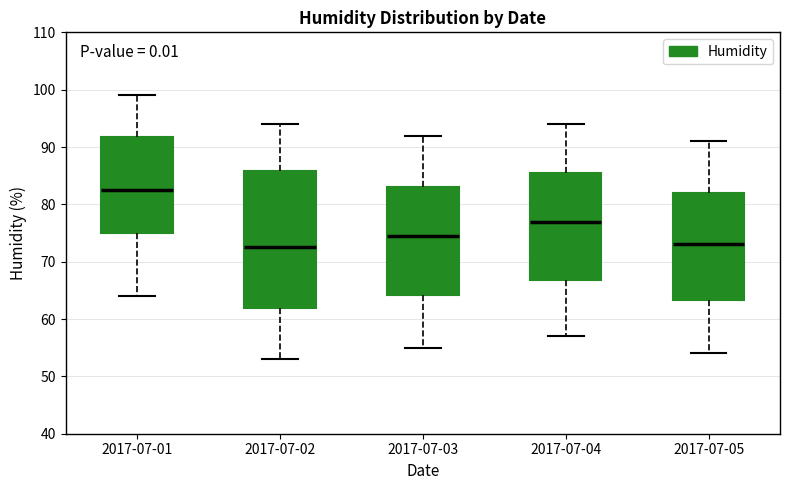

Comparing the boxes themselves (not the whiskers), which one is the tallest?

2017-07-02